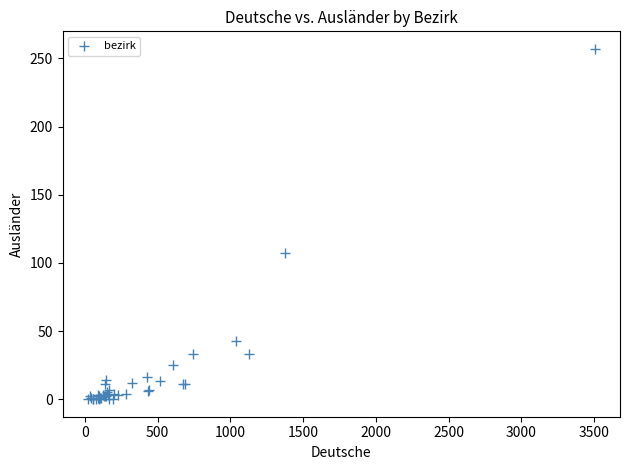

What Y value in the scatter plot is closest to 128?

107